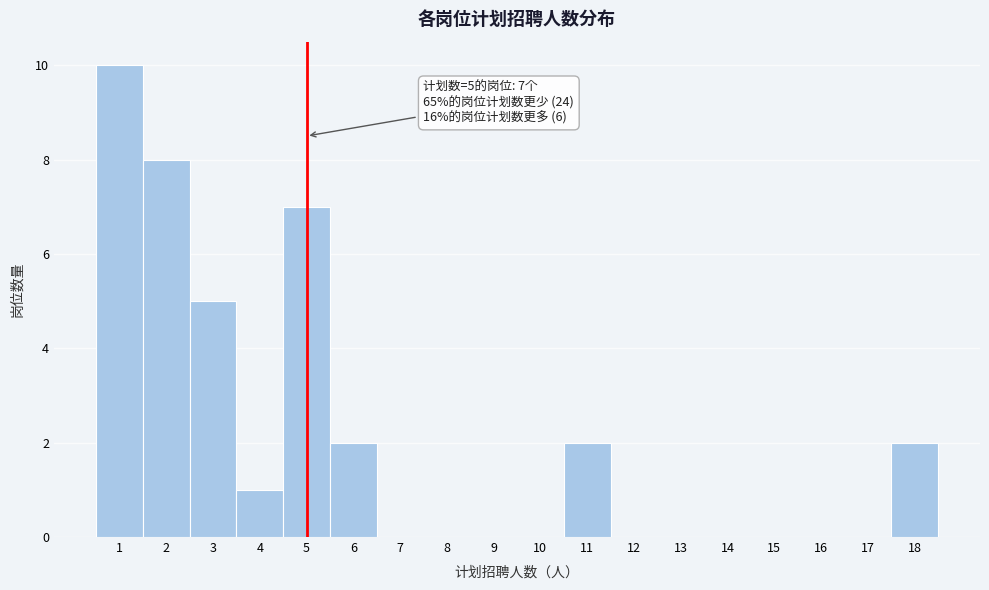

Which range on the x-axis has the tallest bar?

0.5 to 1.5